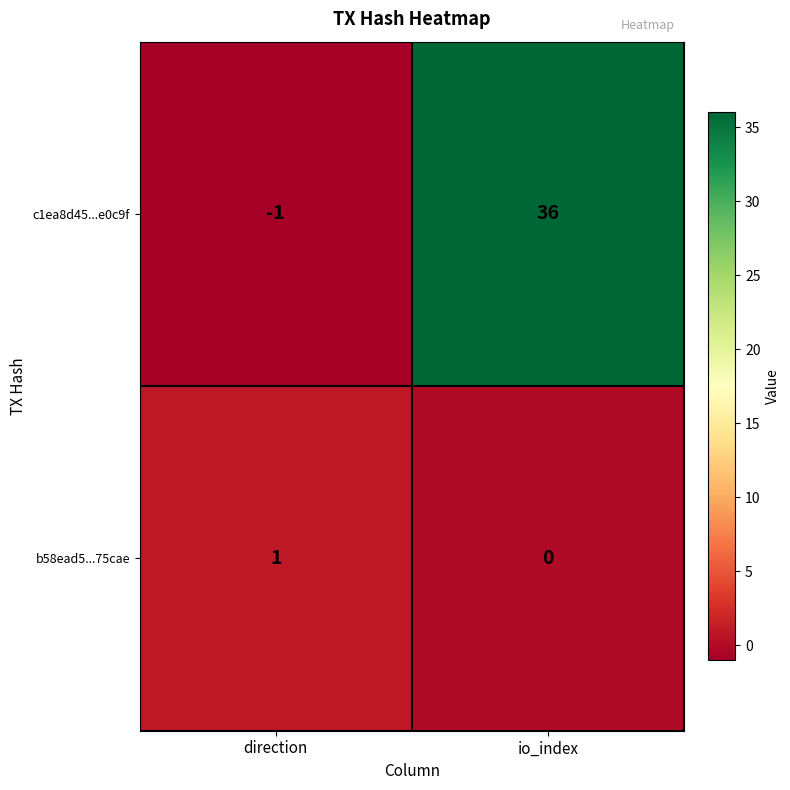

At direction, list the series in order from largest to smallest.

b58ead5...75cae, c1ea8d45...e0c9f